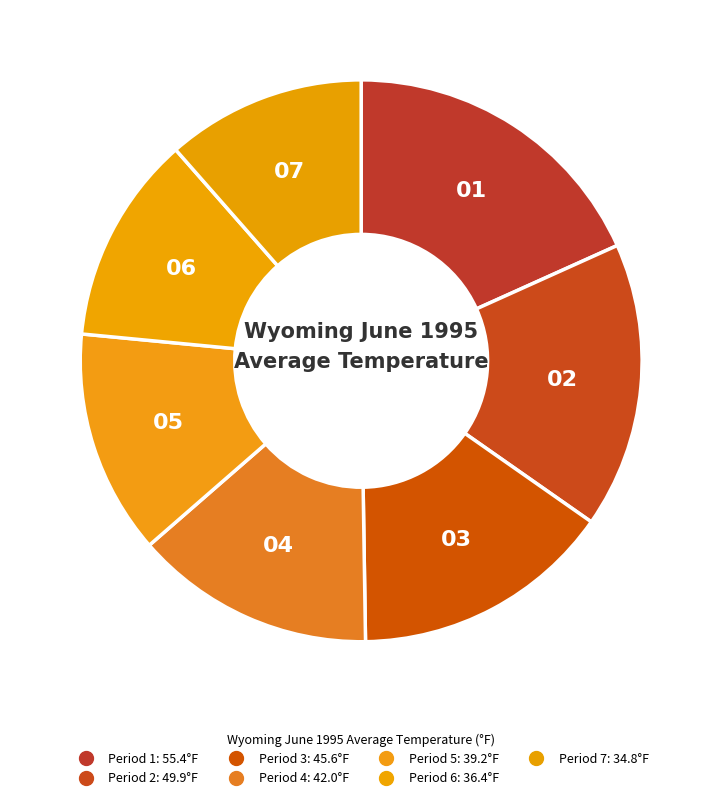

What percentage is the Period 1 slice, to the nearest percent?

18%